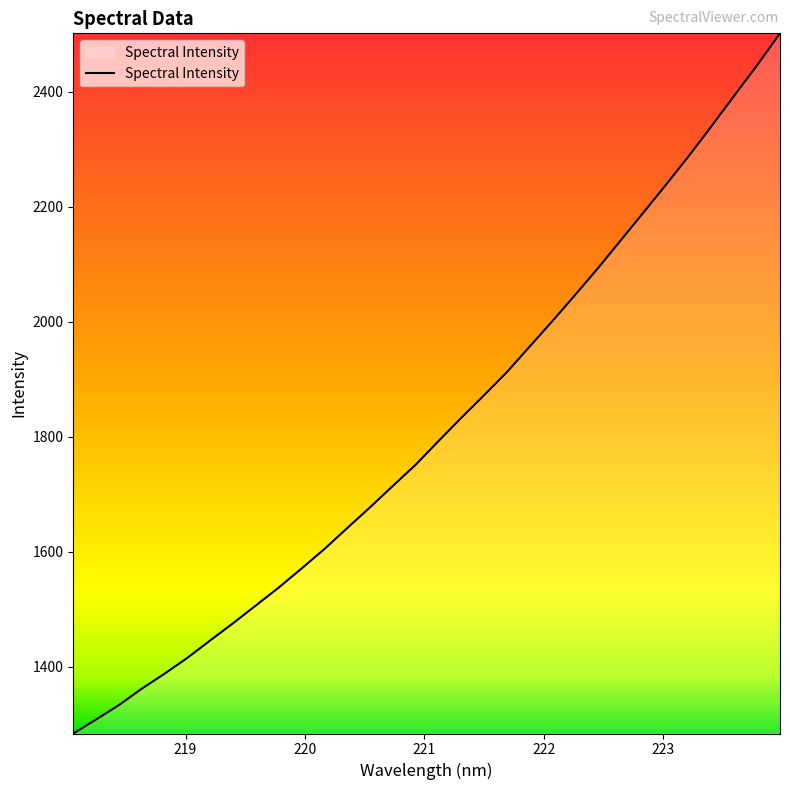

What is the difference between the maximum and minimum values?

1217.4